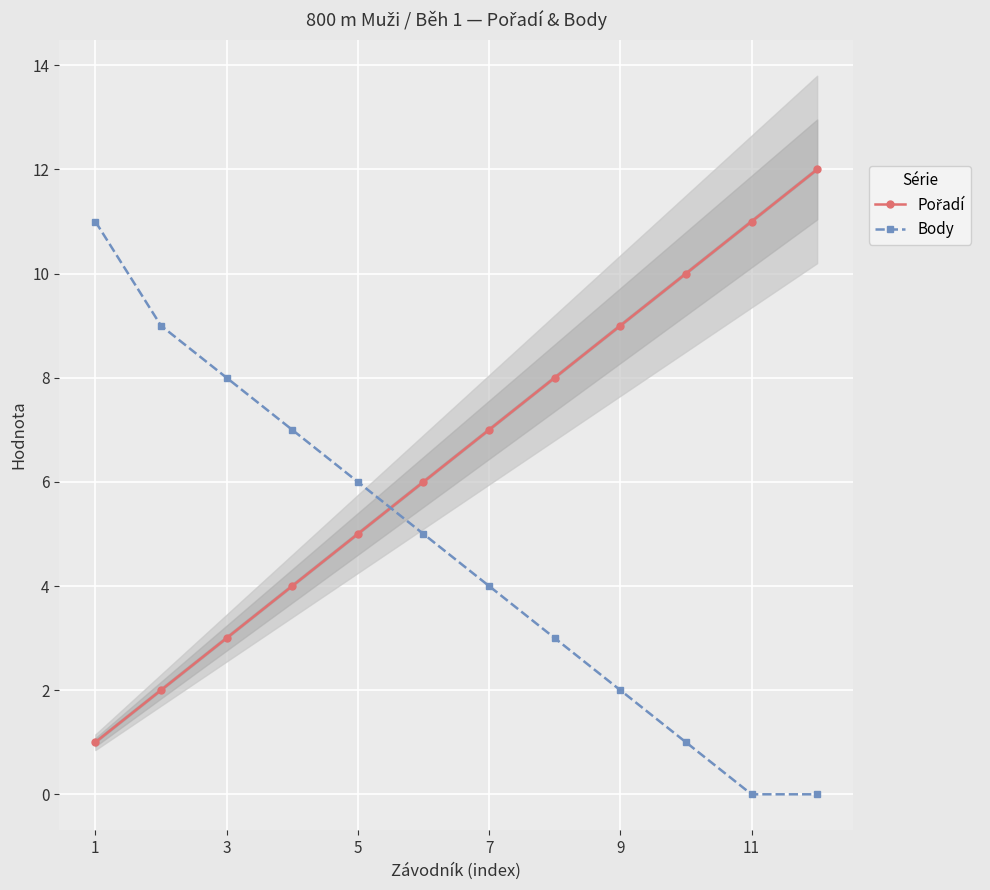

What is the average value of the Body series?

5